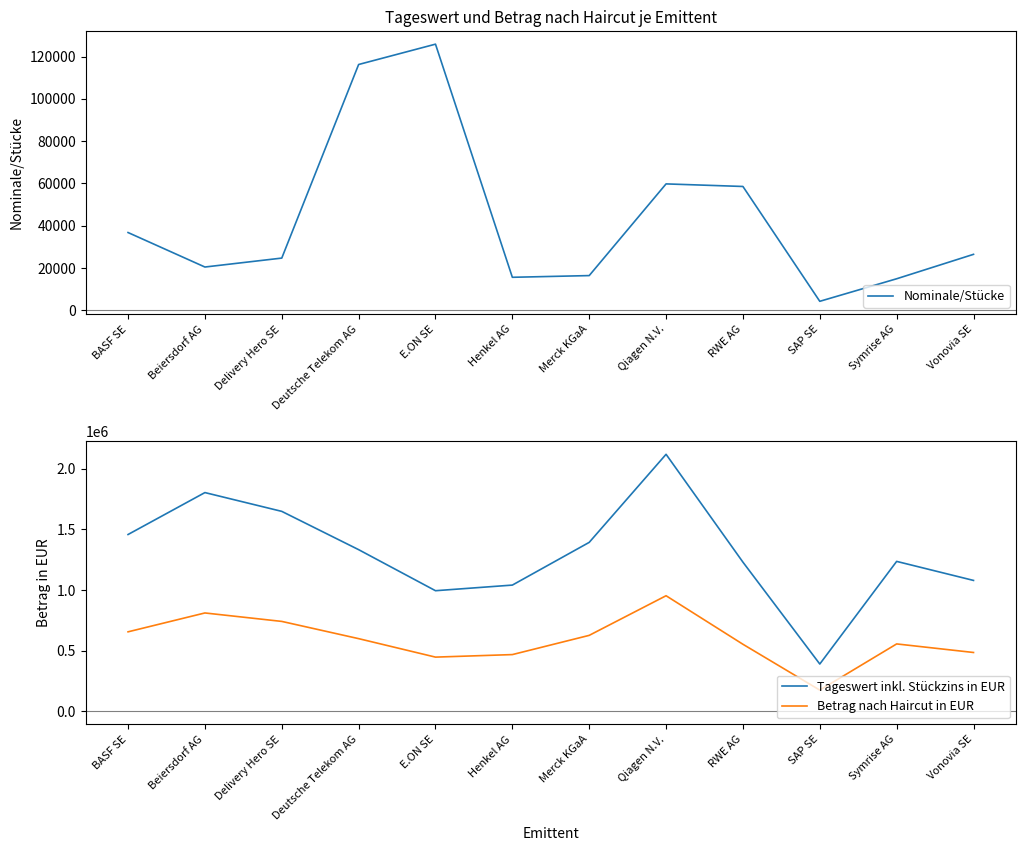

Reading left to right, extract all data points from this chart.

Nominale/Stücke: BASF SE=36757.0	Beiersdorf AG=20450.0	Delivery Hero SE=24676.0	Deutsche Telekom AG=116218.0	E.ON SE=125836.0	Henkel AG=15593.0	Merck KGaA=16401.0	Qiagen N.V.=59757.0	RWE AG=58540.0	SAP SE=4238.0	Symrise AG=14896.0	Vonovia SE=26448.0
Tageswert inkl. Stückzins in EUR: BASF SE=1456863.7	Beiersdorf AG=1802054.0	Delivery Hero SE=1647369.8	Deutsche Telekom AG=1332090.7	E.ON SE=994104.4	Henkel AG=1040365.0	Merck KGaA=1392116.9	Qiagen N.V.=2117190.5	RWE AG=1229340.0	SAP SE=390489.3	Symrise AG=1235474.2	Vonovia SE=1078813.9
Betrag nach Haircut in EUR: BASF SE=655588.7	Beiersdorf AG=810924.3	Delivery Hero SE=741316.4	Deutsche Telekom AG=599440.8	E.ON SE=447347.0	Henkel AG=468164.2	Merck KGaA=626452.6	Qiagen N.V.=952735.7	RWE AG=553203.0	SAP SE=175720.2	Symrise AG=555963.4	Vonovia SE=485466.3